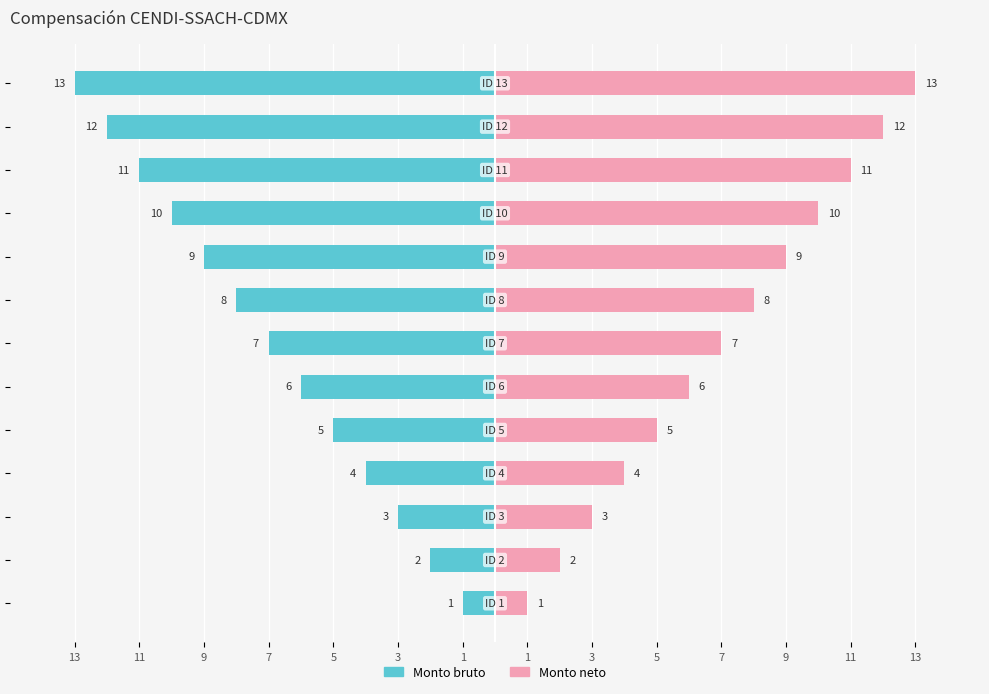

Is the value of Monto bruto at 7 greater than the value of Monto neto at 11?

No